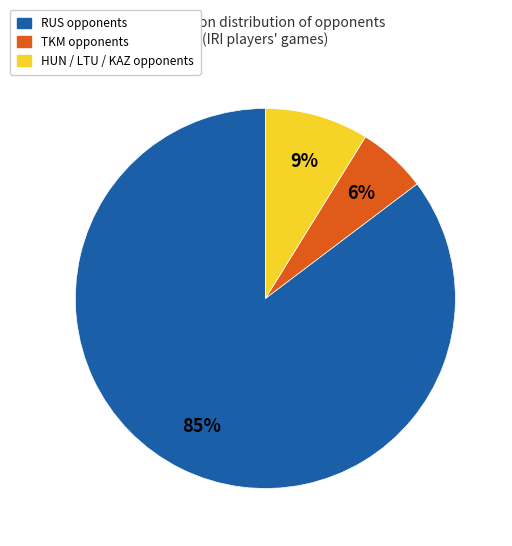

Is there a majority slice in this chart?

Yes